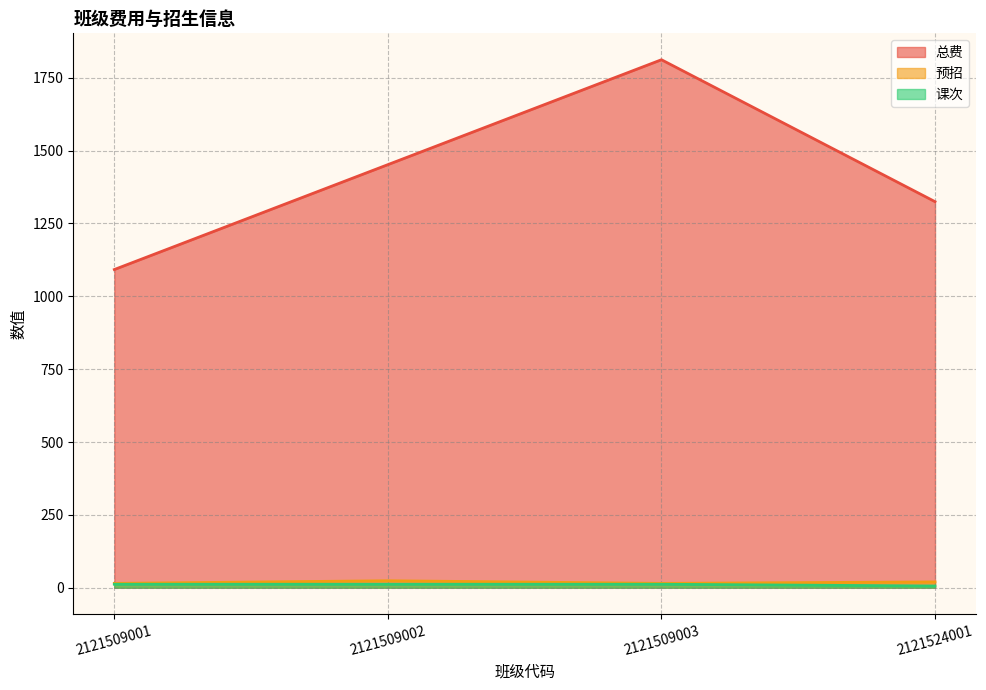

Is it true that 课次 equals 18 at 2121509001?

False